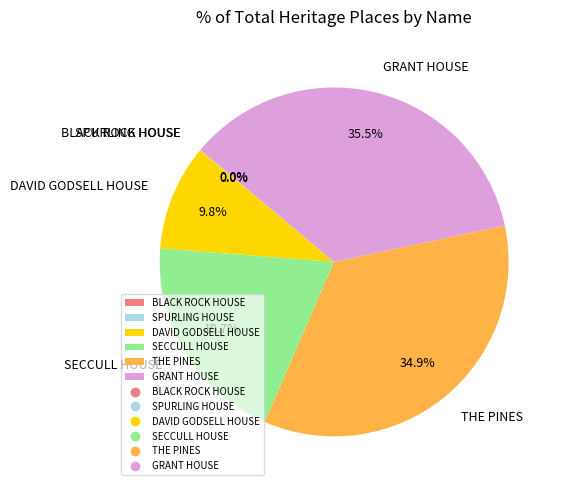

Does any single category account for the majority?

No